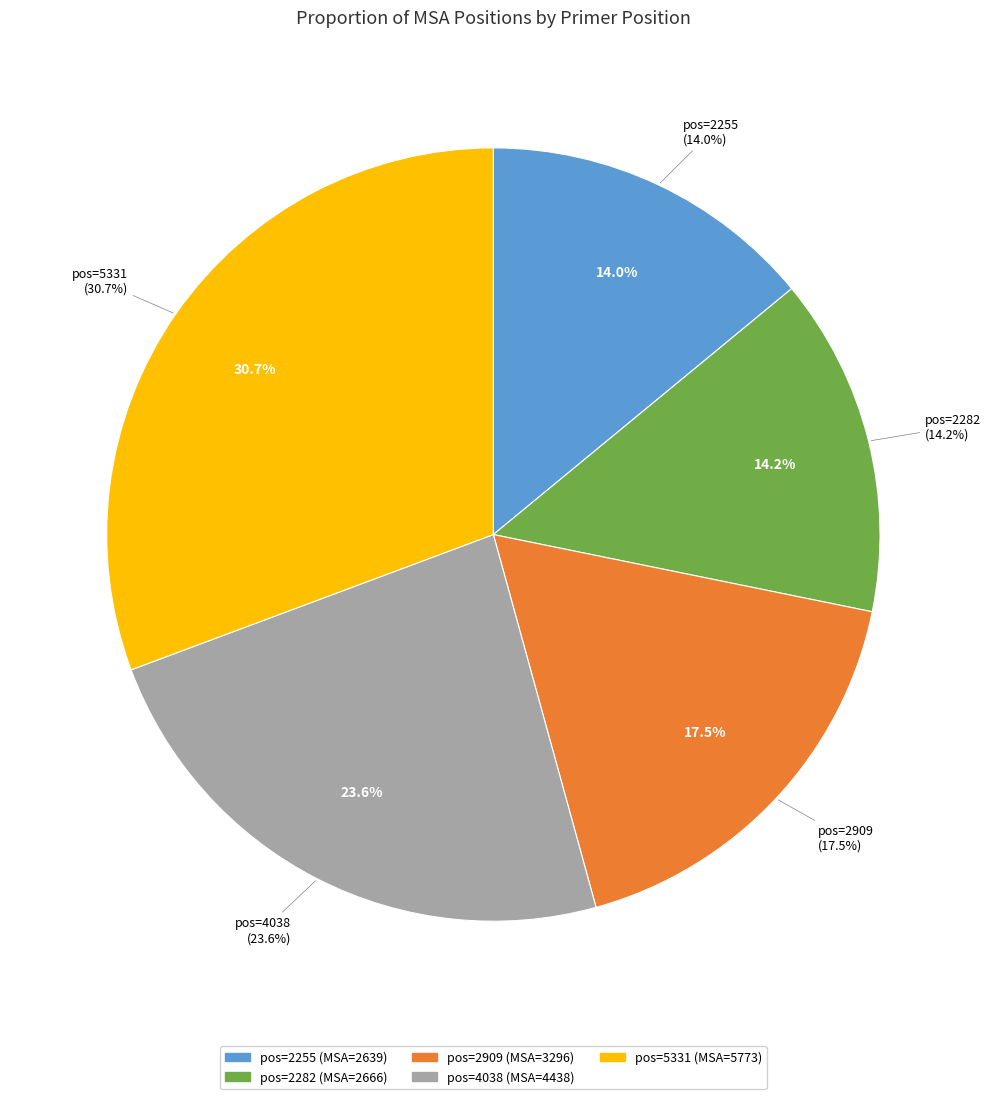

Which category has the smallest portion of the pie?

2255